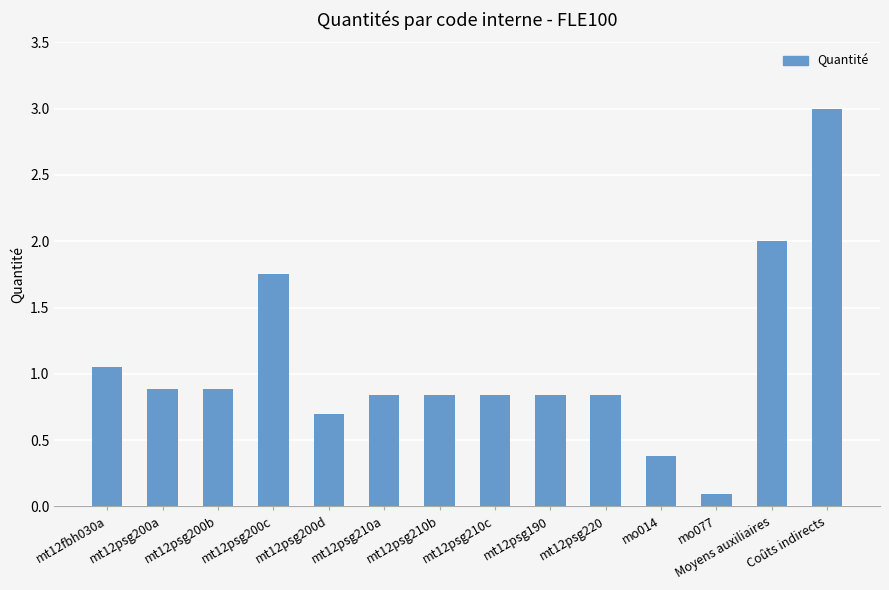

What is the greatest value displayed?

3.0